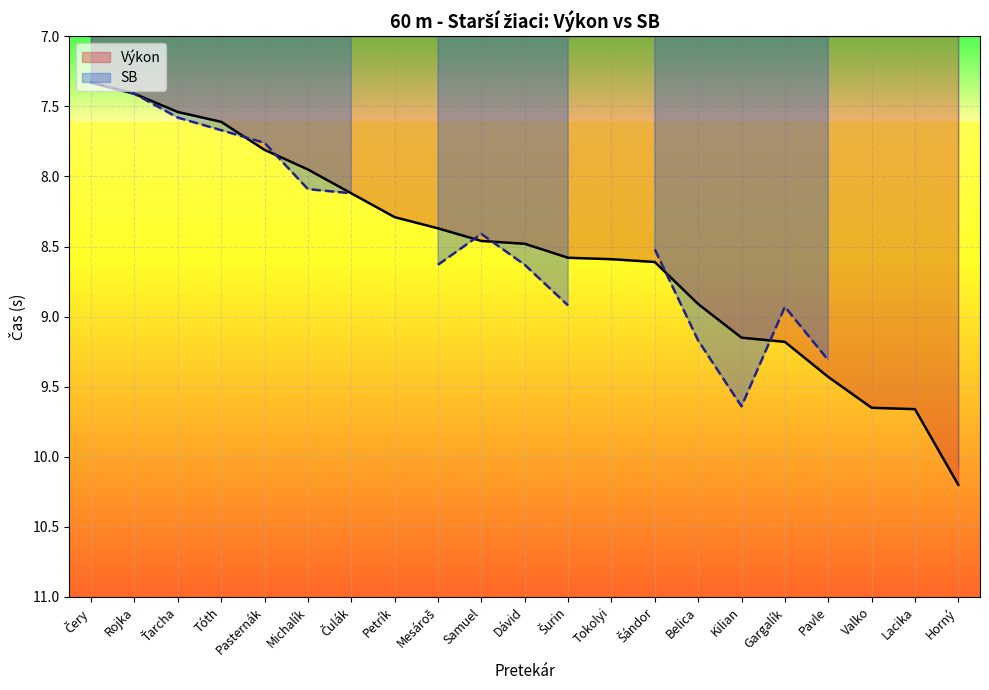

Is it true that Výkon equals 5.9 at Tokolyi?

False